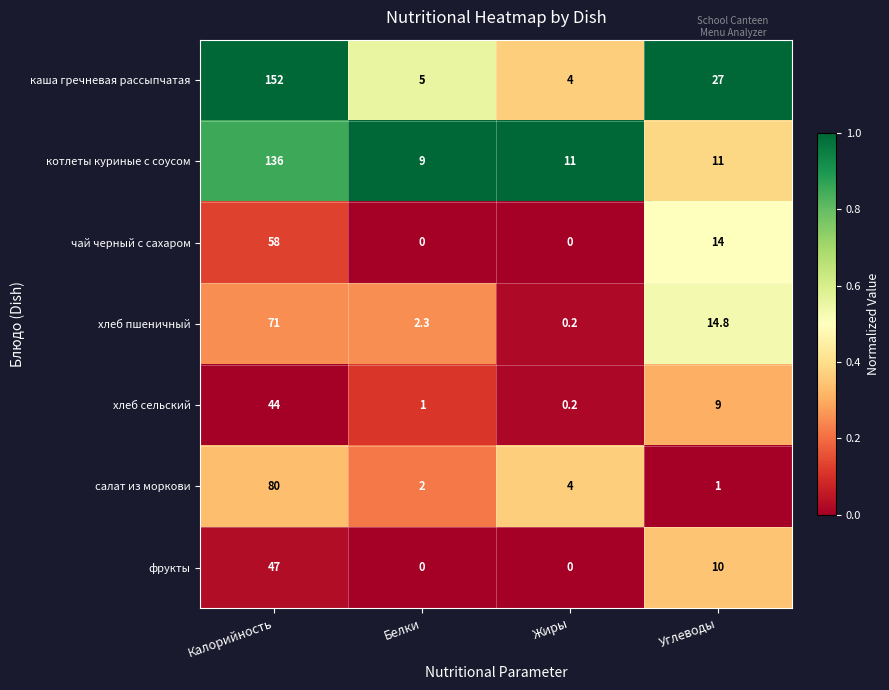

Is it true that салат из моркови equals 4.0 at Жиры?

True